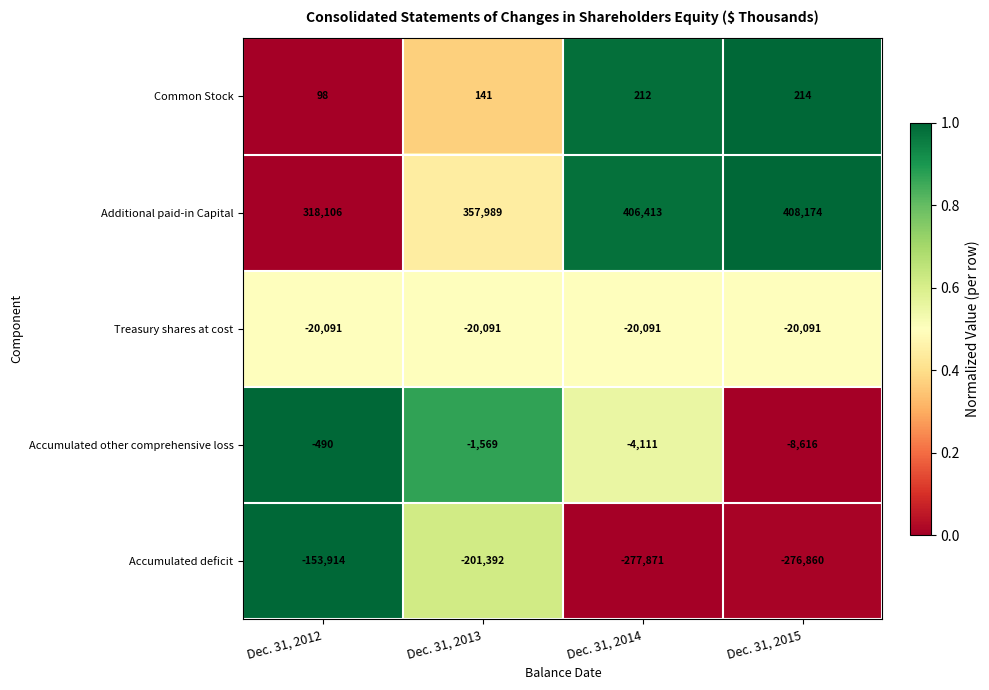

Is it true that Accumulated deficit equals -106004 at Dec. 31, 2015?

False